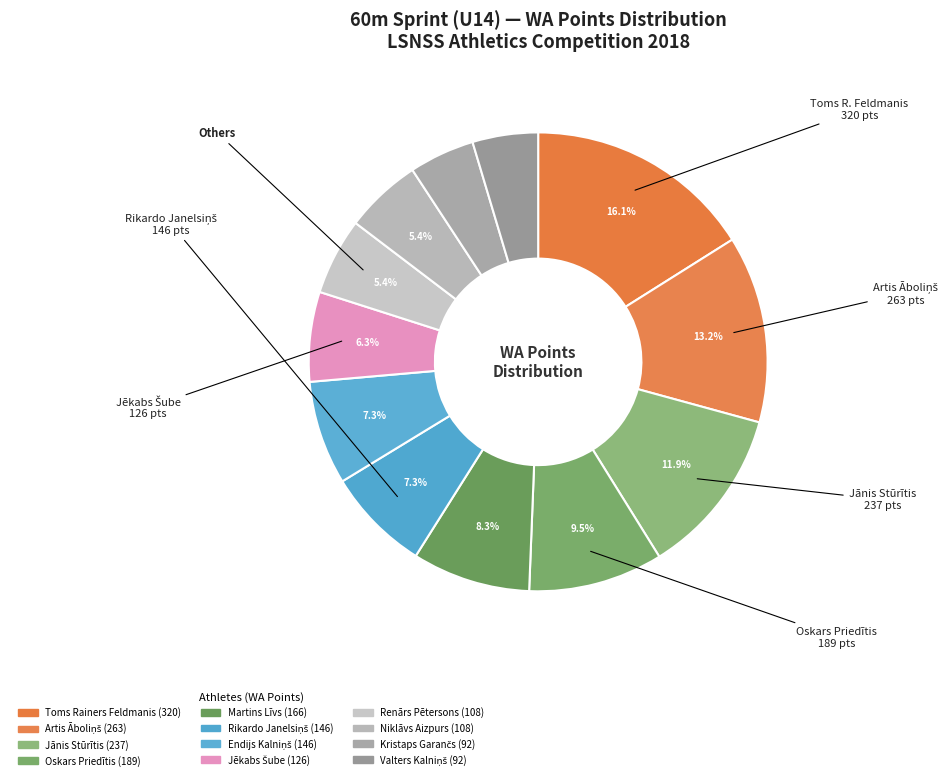

How many slices are in this pie chart?

12